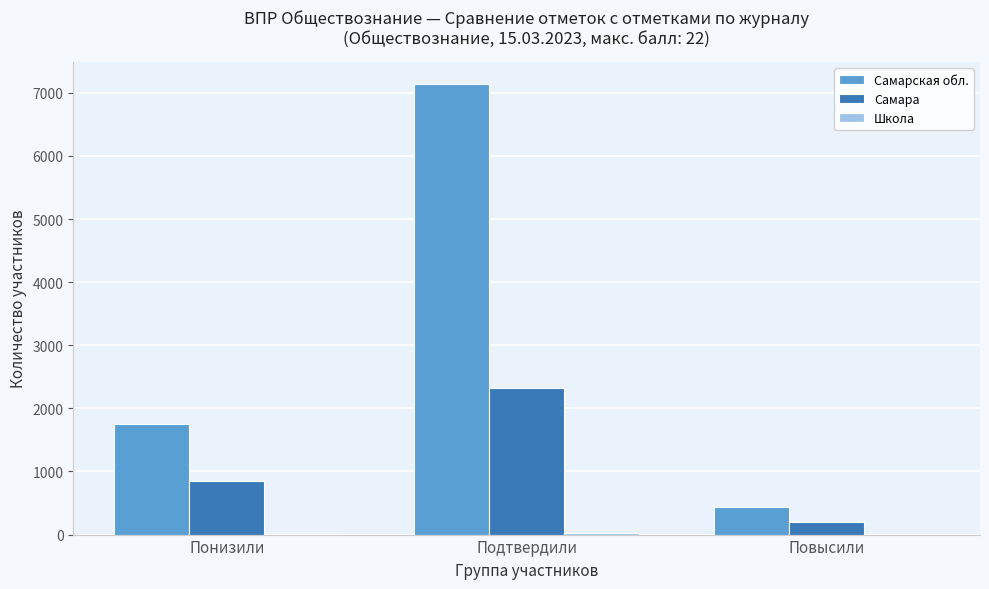

Which category has the highest value in the Самарская обл. series?

Подтвердили